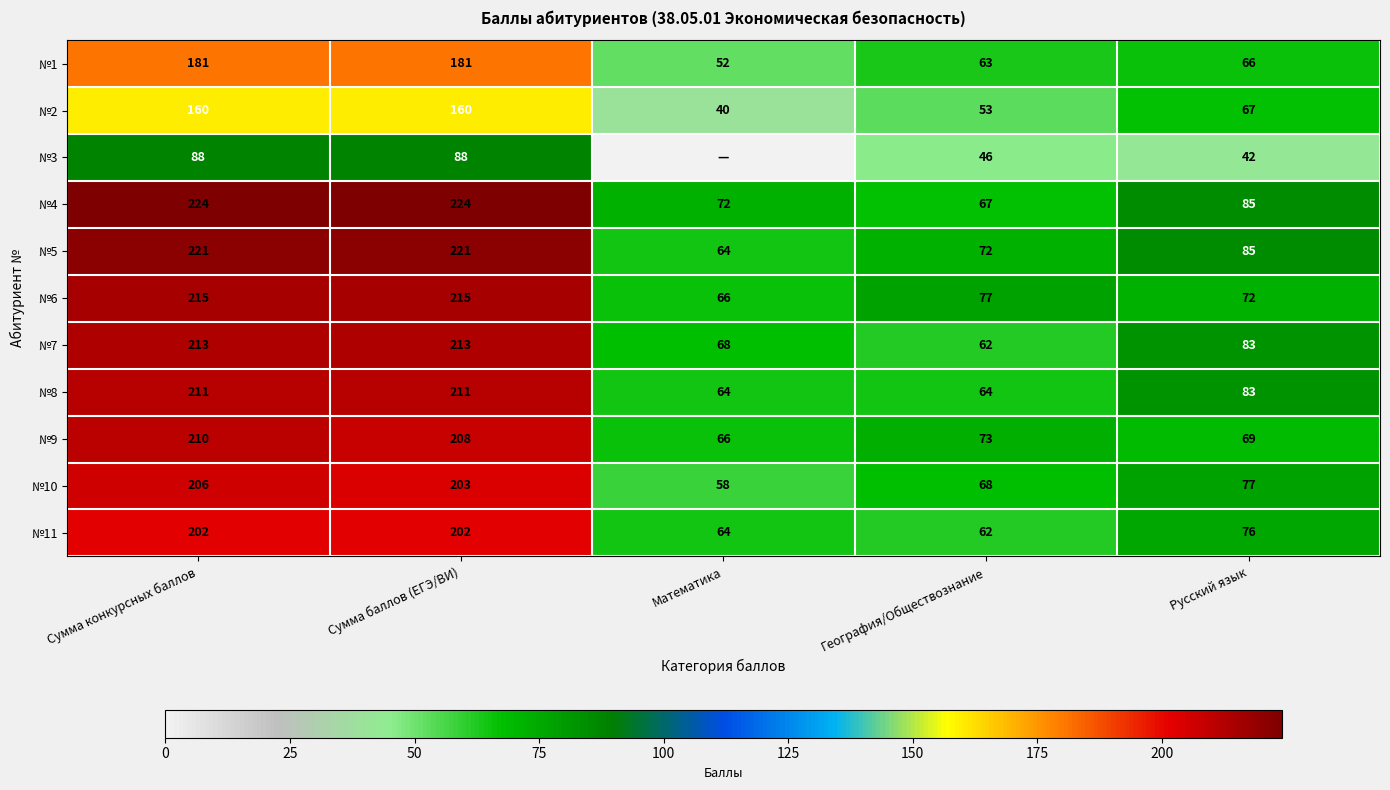

At how many categories does at least one series exceed 62?

5